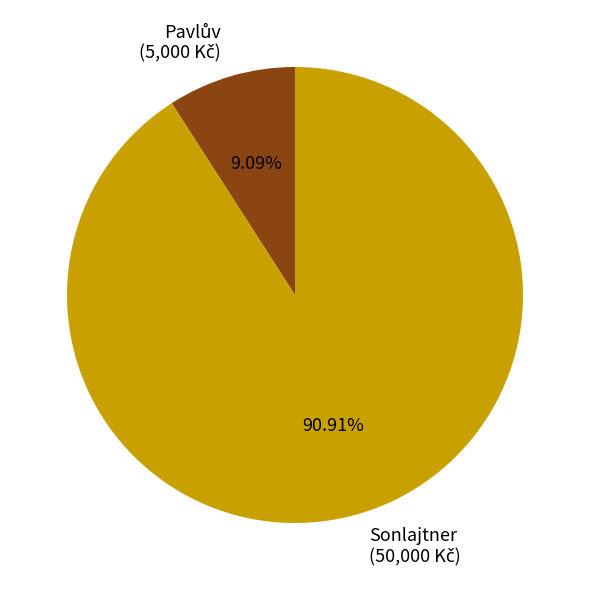

Which slice is the largest?

Sonlajtner